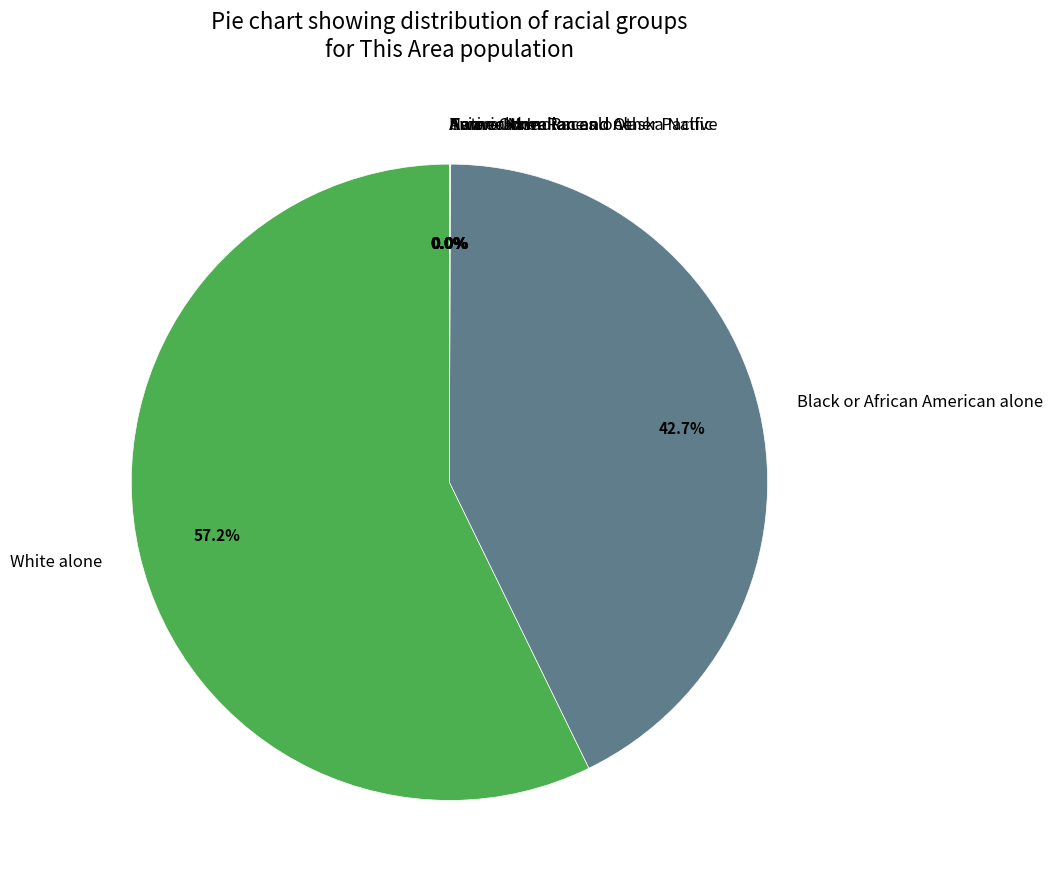

To the nearest percent, what portion does Black or African American alone represent?

43%